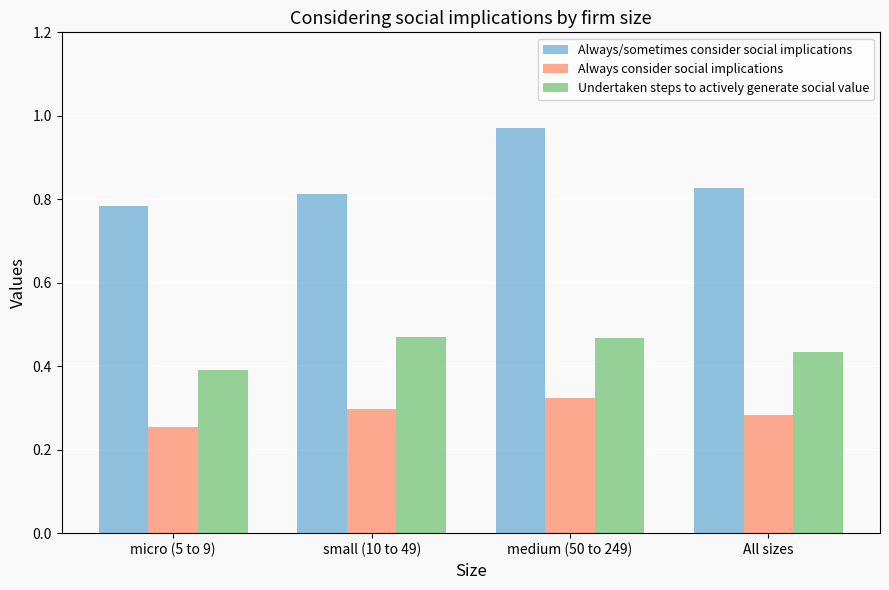

Which series changed the most between micro (5 to 9) and medium (50 to 249)?

Always/sometimes consider social implications